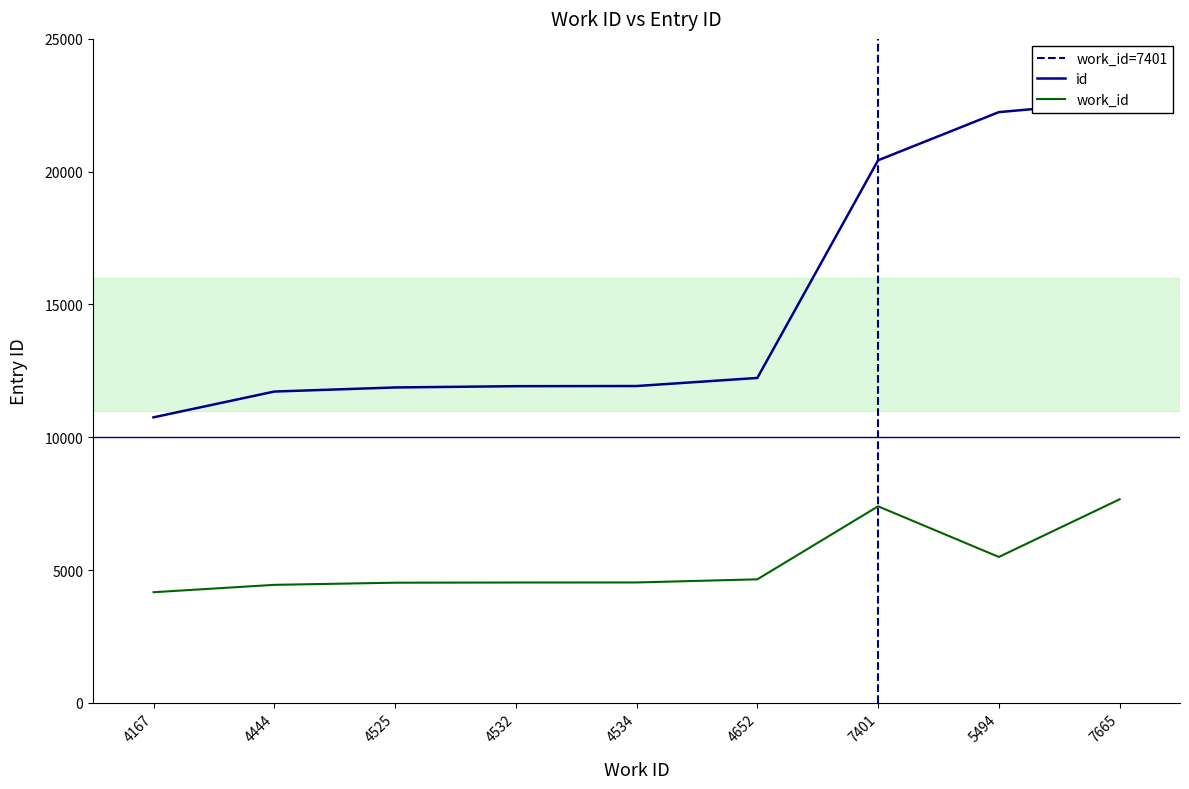

At which label does work_id_scaled first exceed 4534?

4652